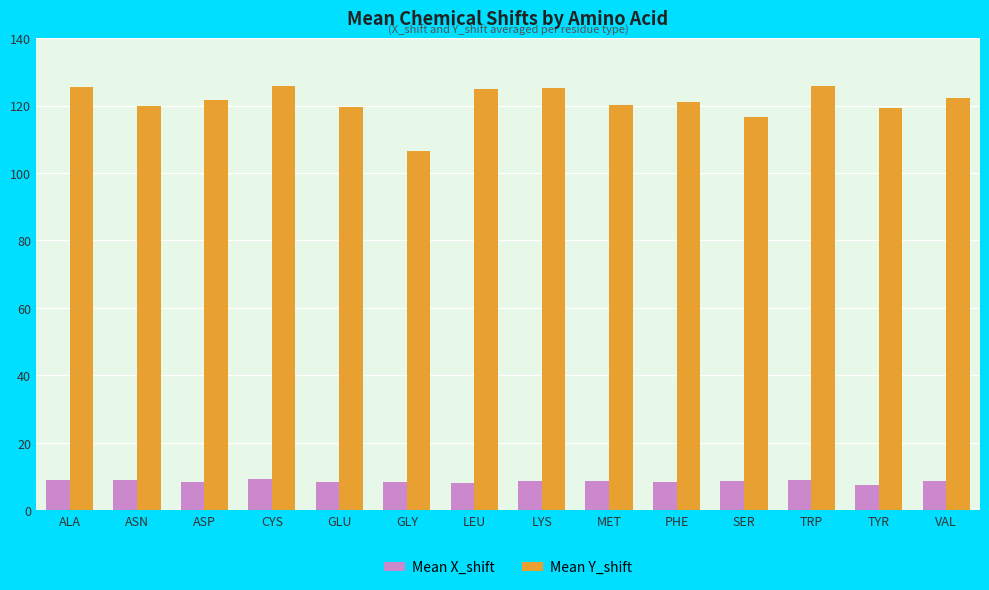

Is the value of Mean Y_shift at ALA greater than the value of Mean X_shift at LEU?

Yes